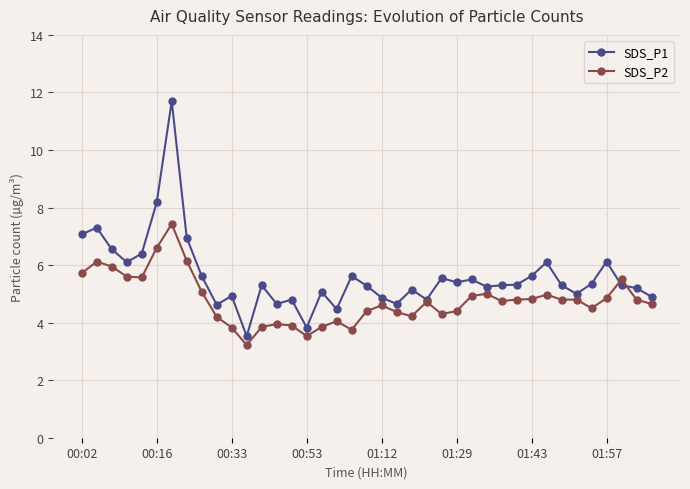

True or false: SDS_P2 has more than 2 interior local peaks.

True